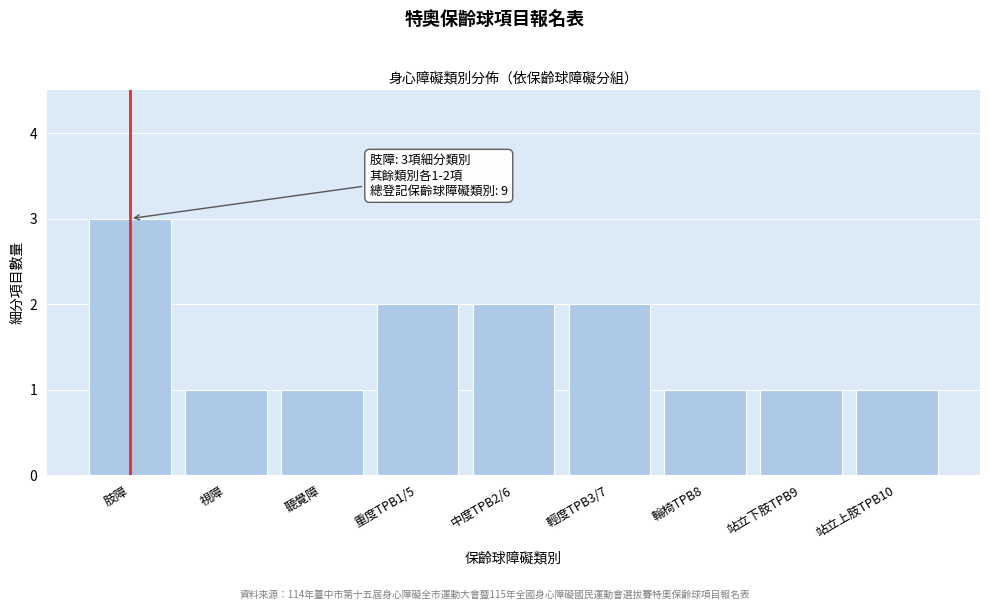

Reading left to right, list all the values displayed in this chart.

肢障=3	視障=1	聽覺障=1	重度TPB1/5=2	中度TPB2/6=2	輕度TPB3/7=2	輪椅TPB8=1	站立下肢TPB9=1	站立上肢TPB10=1